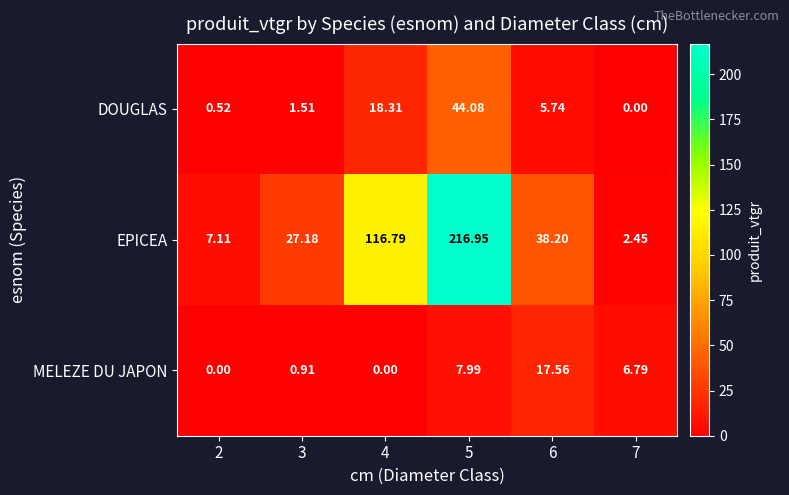

Between 6 and 7, which series saw the biggest shift?

EPICEA